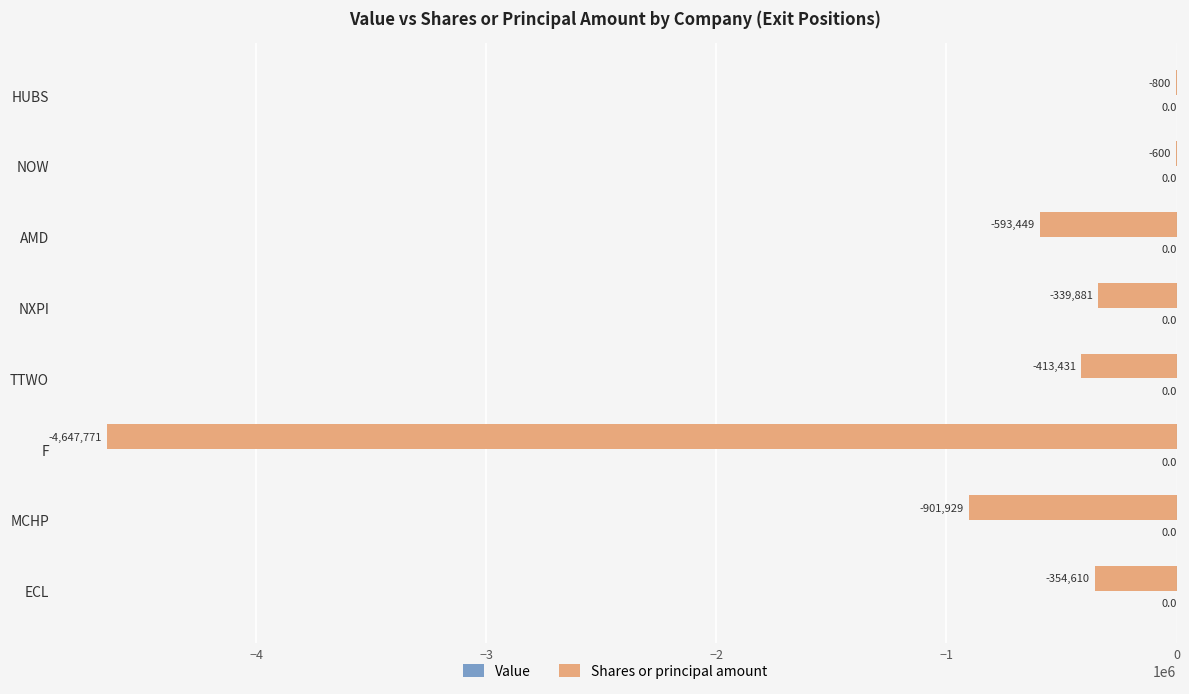

At which label is the value closest to -2324185?

MCHP